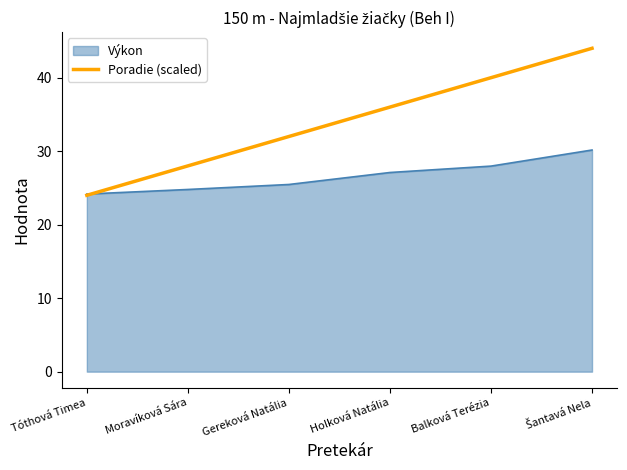

Is it true that Výkon equals 15.9 at Gereková Natália?

False